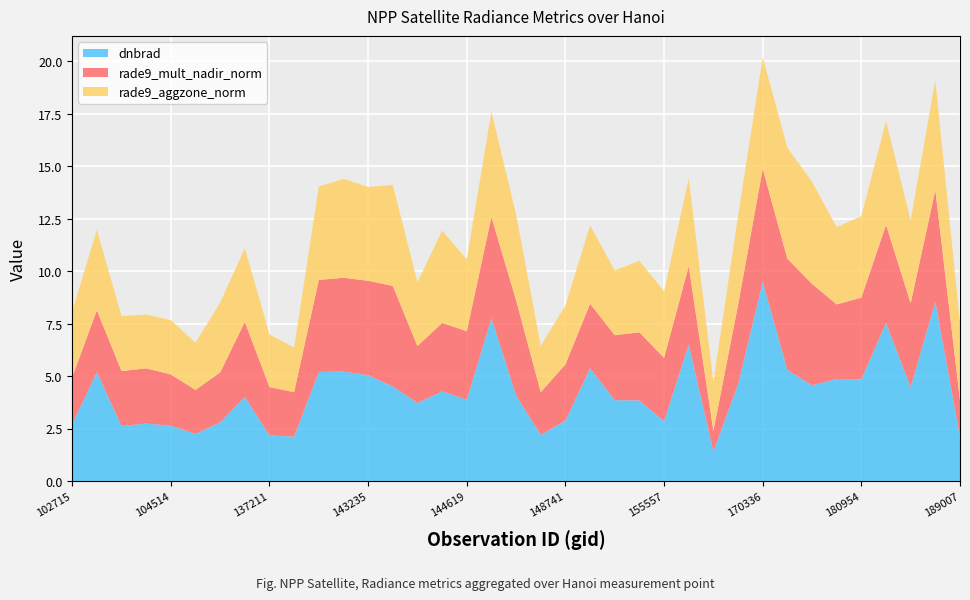

Reading left to right, extract all data points from this chart.

dnbrad: 2.7	5.2	2.6	2.7	2.6	2.3	2.8	4.0	2.2	2.1	5.2	5.2	5.0	4.5	3.7	4.3	3.9	7.8	4.1	2.2	2.9	5.4	3.9	3.8	2.9	6.5	1.4	4.6	9.5	5.3	4.6	4.9	4.8	7.5	4.5	8.5	2.1
rade9_mult_nadir_norm: 2.2	3.0	2.6	2.6	2.4	2.1	2.4	3.6	2.3	2.1	4.4	4.5	4.5	4.8	2.7	3.3	3.3	4.8	4.5	2.0	2.7	3.1	3.1	3.2	3.0	3.7	1.0	3.8	5.4	5.3	4.8	3.6	3.9	4.7	4.0	5.3	1.7
rade9_aggzone_norm: 3.1	3.8	2.6	2.6	2.6	2.2	3.3	3.5	2.5	2.1	4.5	4.7	4.5	4.8	3.0	4.4	3.4	5.0	4.1	2.2	2.8	3.7	3.1	3.4	3.2	4.2	2.3	4.3	5.3	5.3	4.9	3.7	3.9	5.0	4.0	5.3	3.7